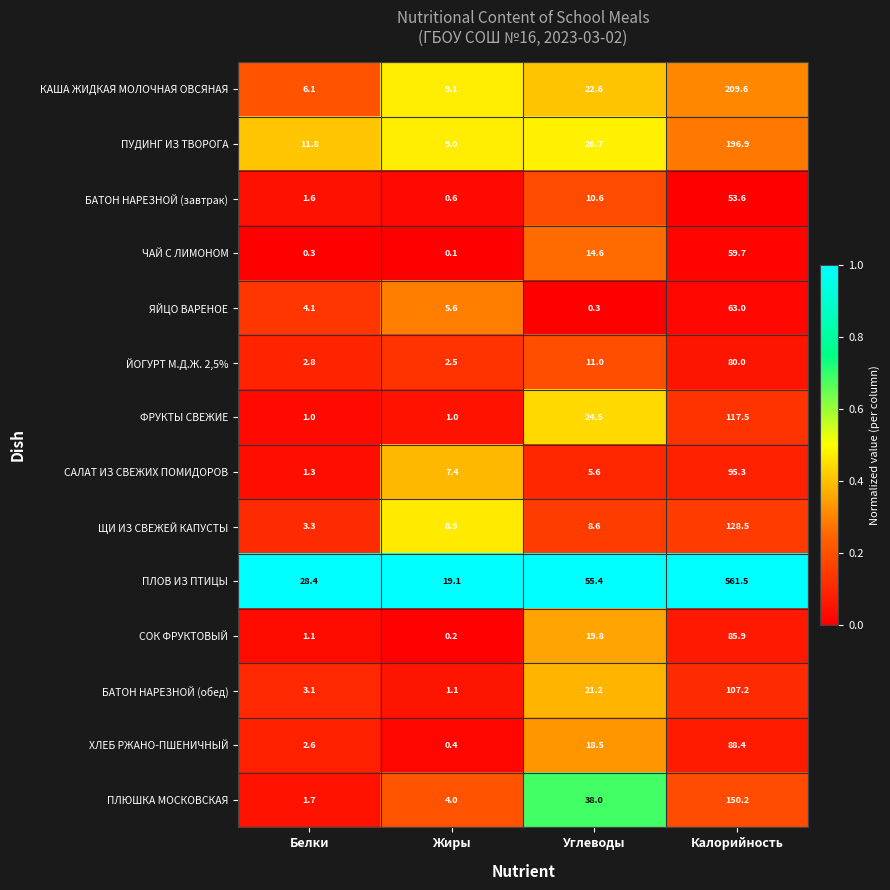

Is it true that ПУДИНГ ИЗ ТВОРОГА equals 196.9 at Калорийность?

True